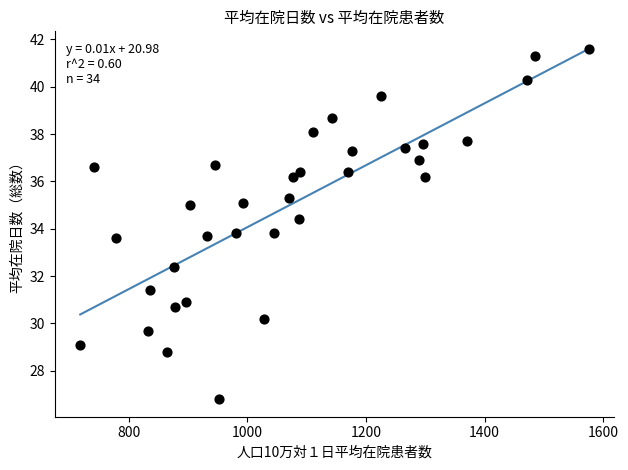

What is the range of Y values (max minus min)?

14.8